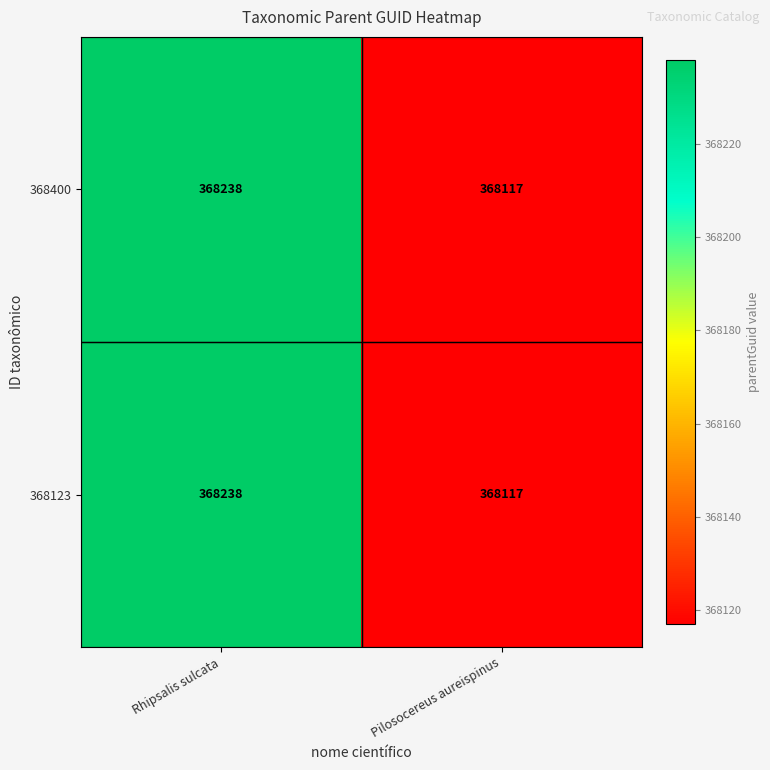

What is the maximum value shown in the chart?

368238